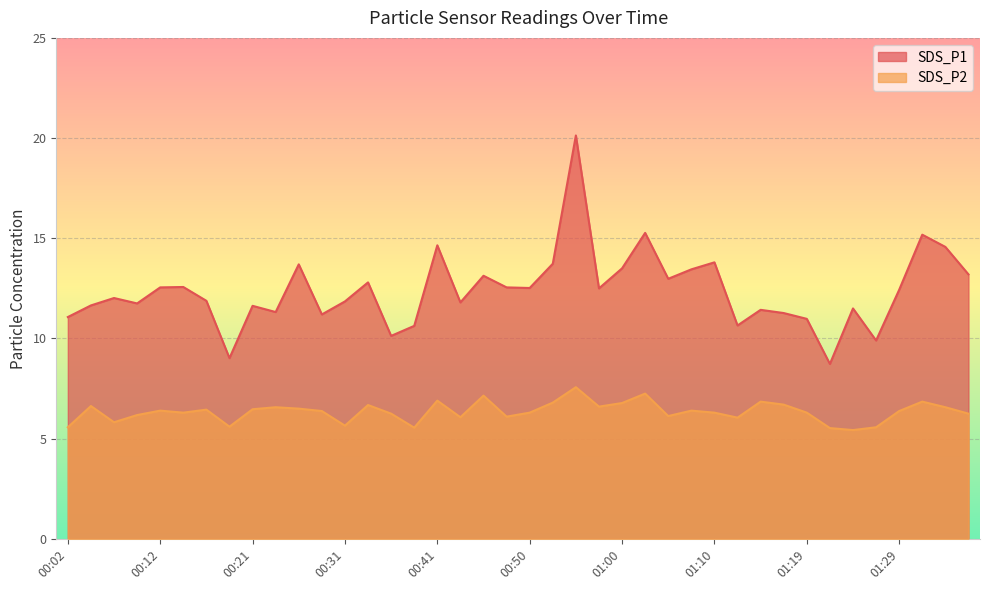

What value does the SDS_P1 series have at 00:02?

11.1